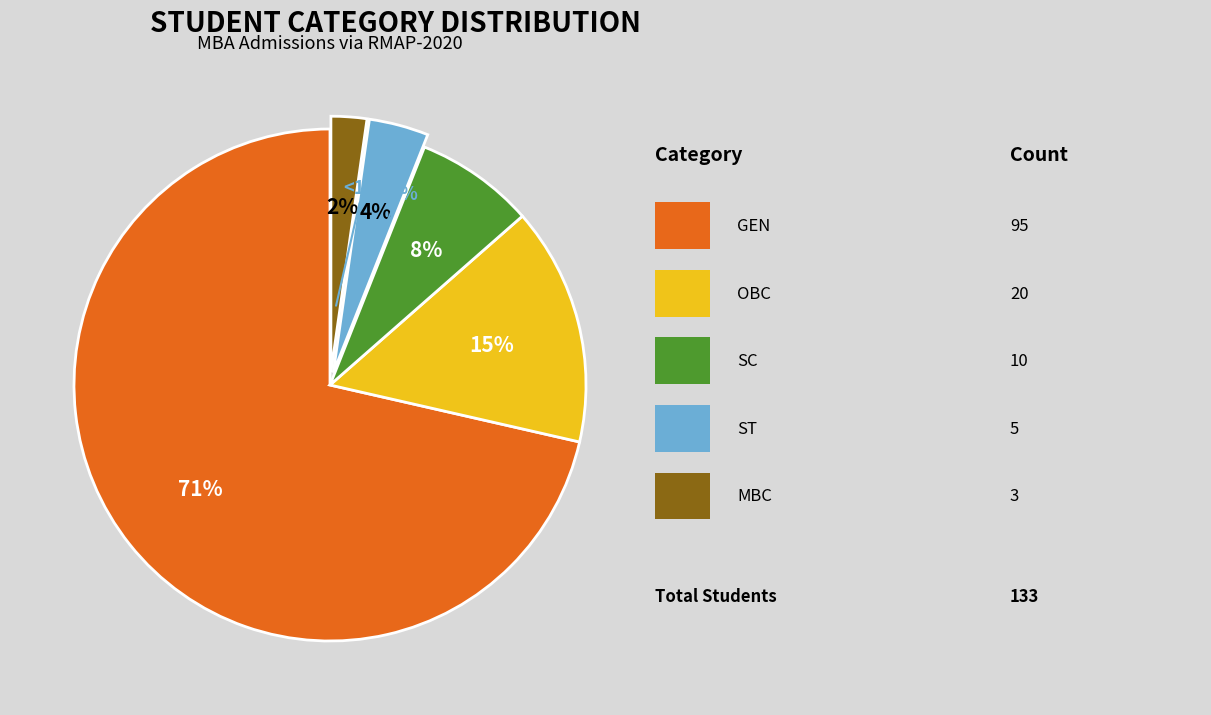

What is the smallest slice in the pie chart?

MBC